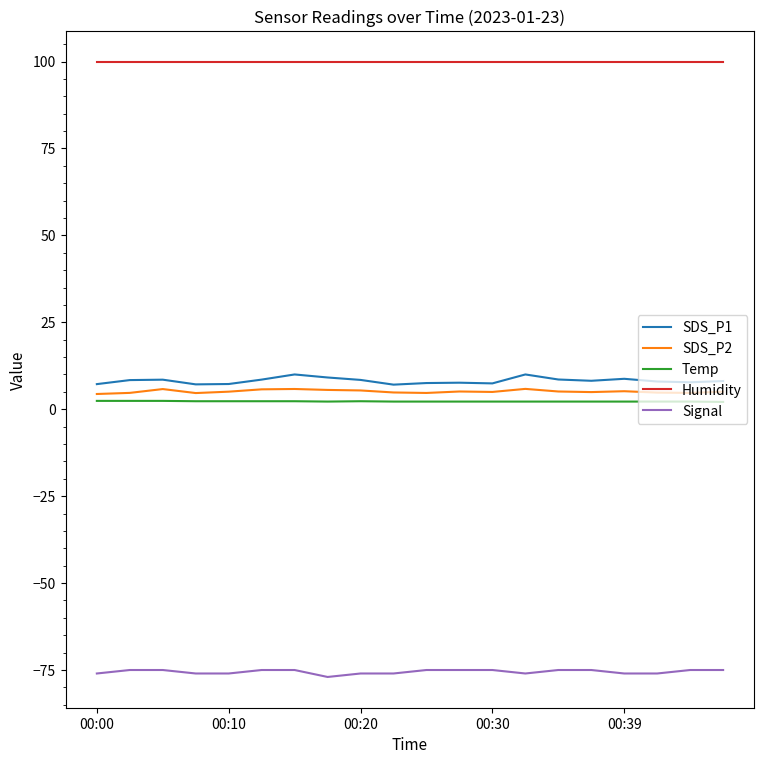

What is the difference between the second highest and second lowest values in the SDS_P2 series?

1.2